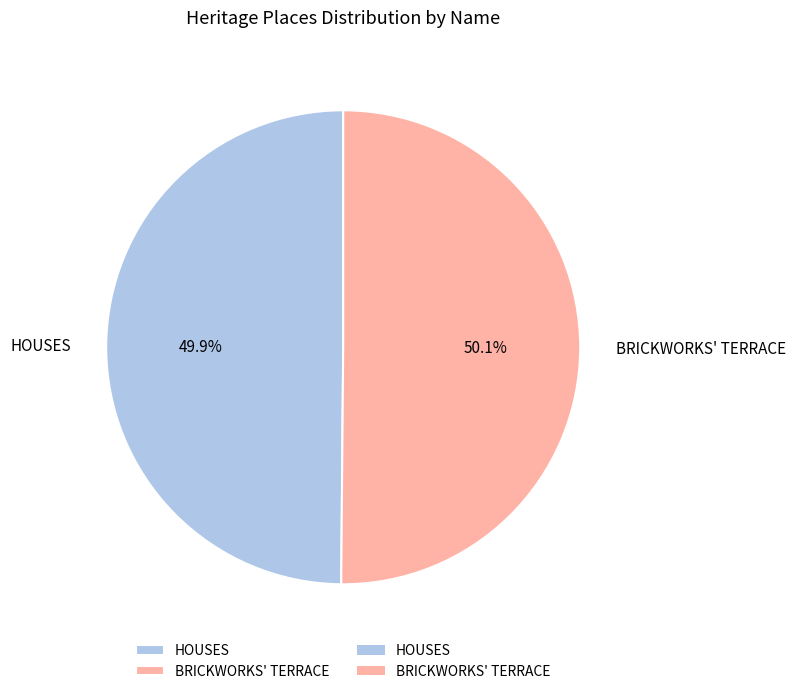

True or false: BRICKWORKS' TERRACE accounts for 61% of the total.

False